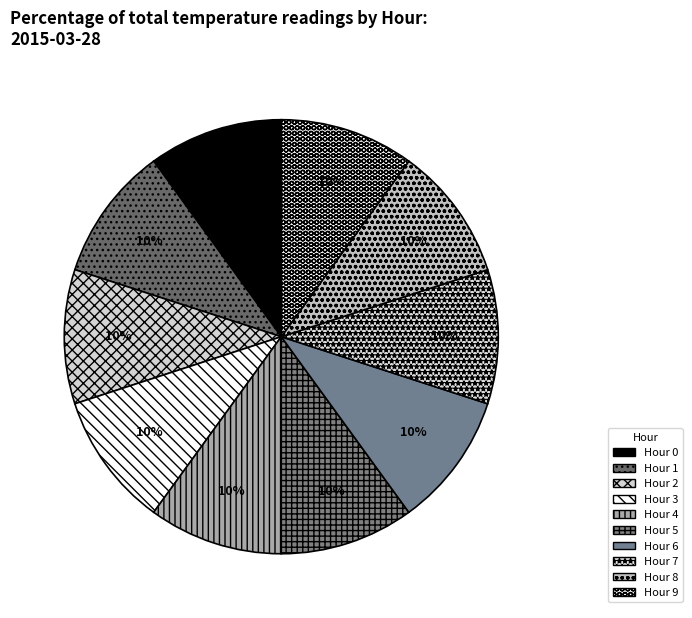

Rank the categories by value from lowest to highest.

Hour 9, Hour 8, Hour 0, Hour 7, Hour 6, Hour 5, Hour 4, Hour 1, Hour 3, Hour 2